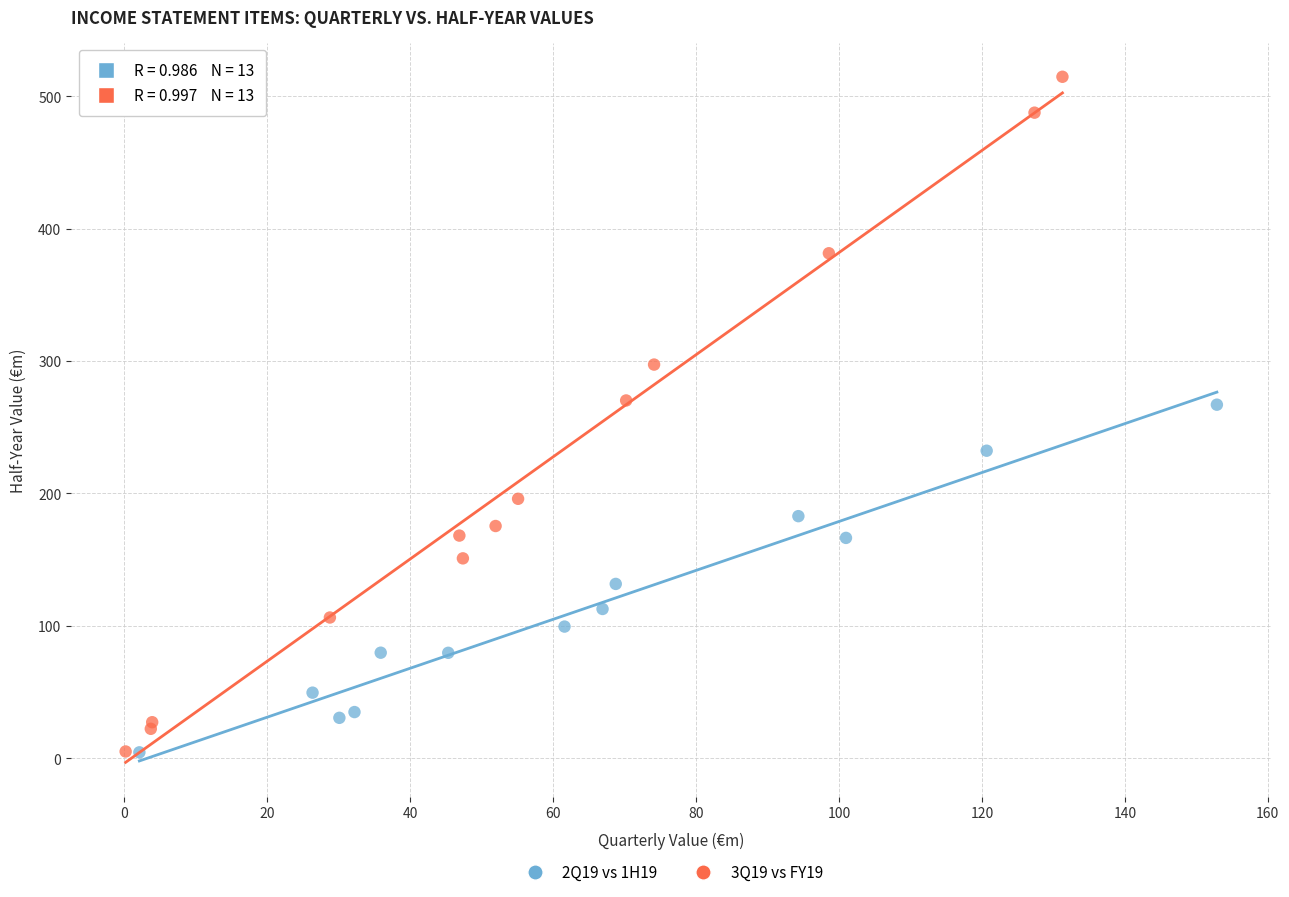

Which series reaches the maximum Y coordinate?

3Q19 vs FY19